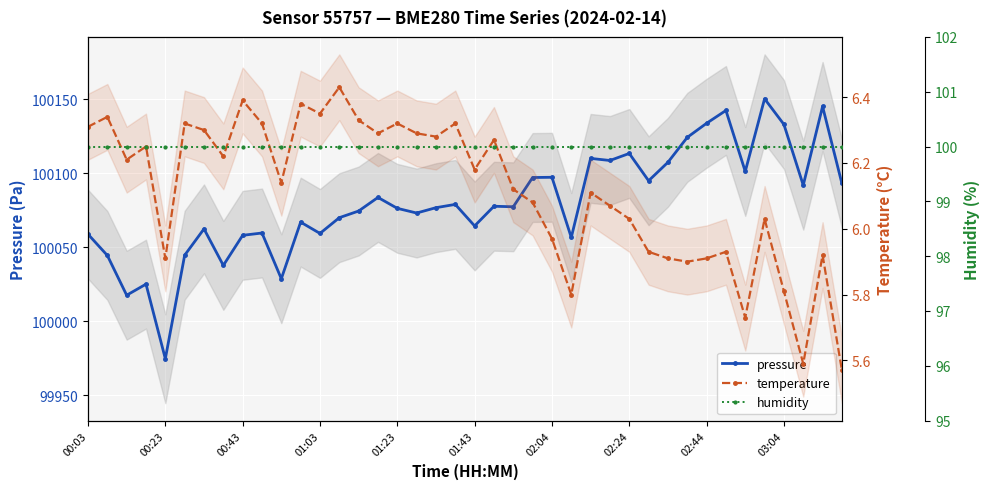

At how many categories does at least one series exceed 70178?

40